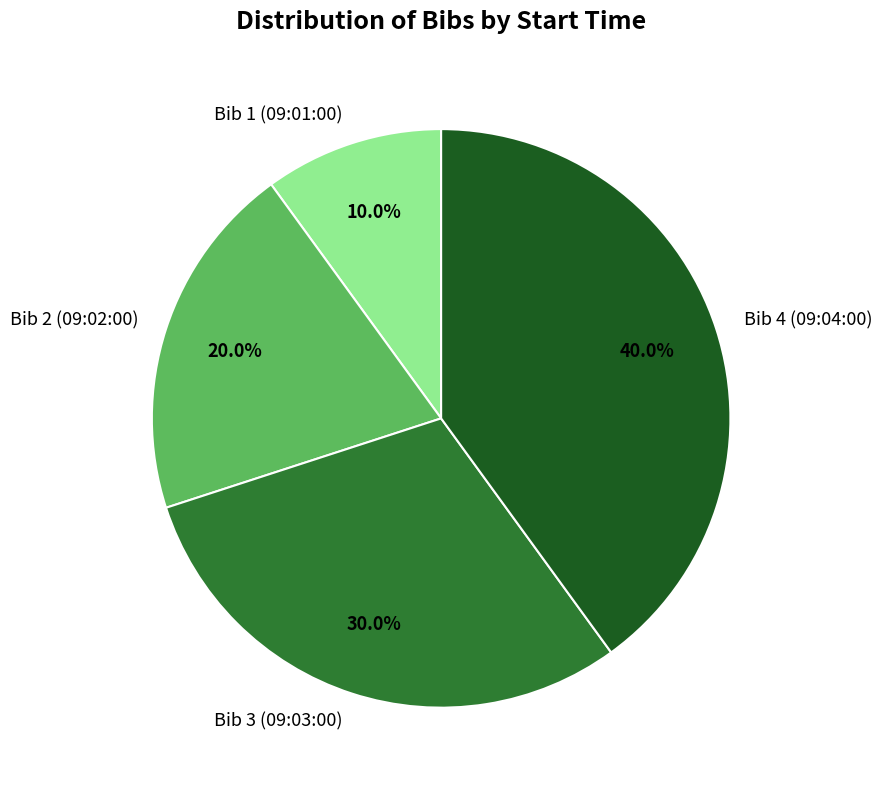

Does any single category account for the majority?

No